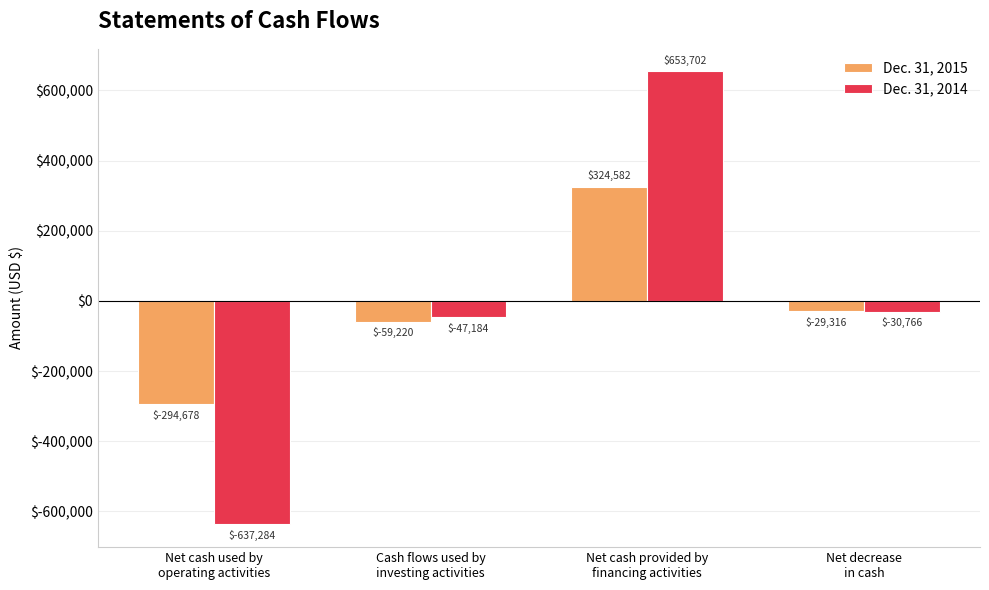

Which series has the largest total across all categories?

Dec. 31, 2015